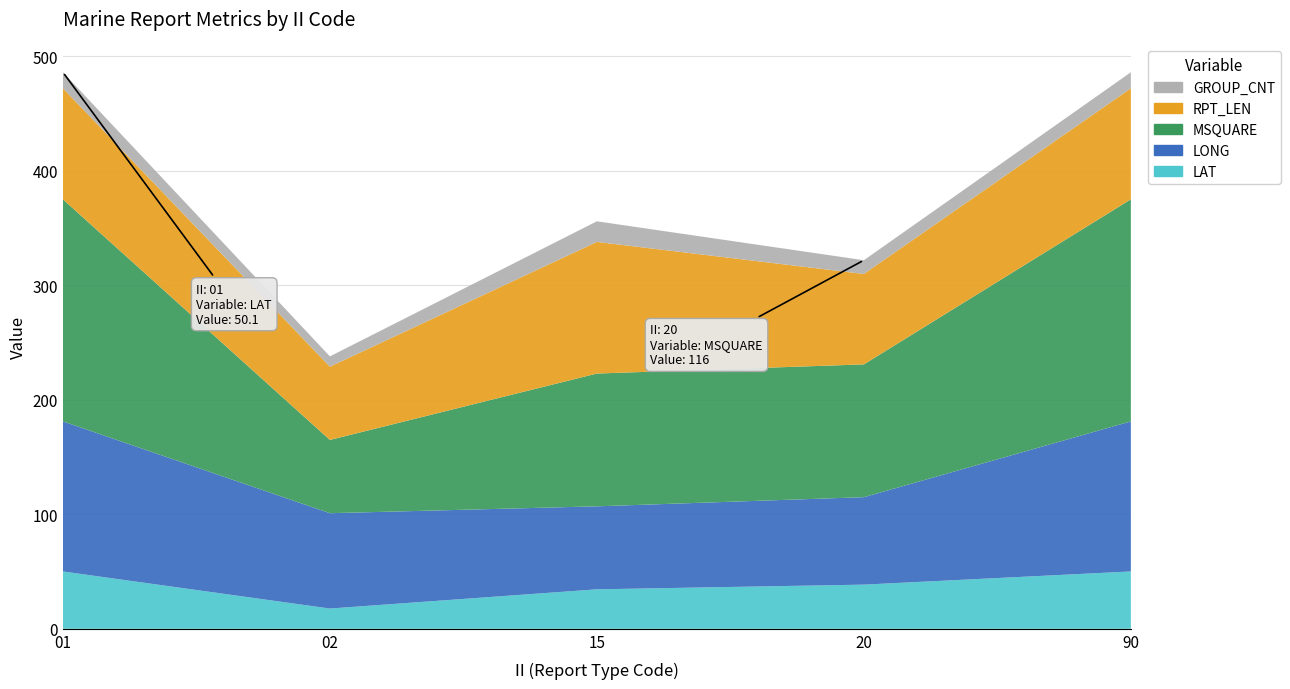

Reading left to right, what are all the values shown in this chart?

LAT: 01=50.1	02=17.7	15=34.5	20=38.6	90=50.1
LONG: 01=131.1	02=83.3	15=72.5	20=76.4	90=131.1
MSQUARE: 01=194.0	02=64.0	15=116.0	20=116.0	90=194.0
RPT_LEN: 01=97.0	02=64.0	15=115.0	20=79.0	90=97.0
GROUP_CNT: 01=14.0	02=9.0	15=18.0	20=12.0	90=14.0